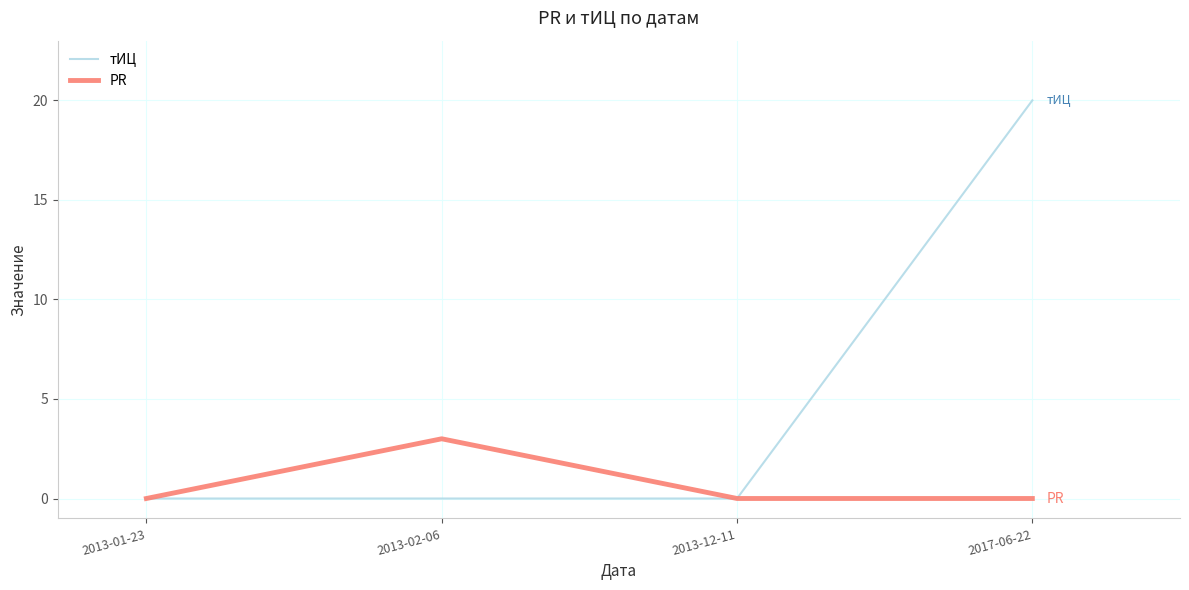

Is it true that PR equals -2 at 2017-06-22?

False